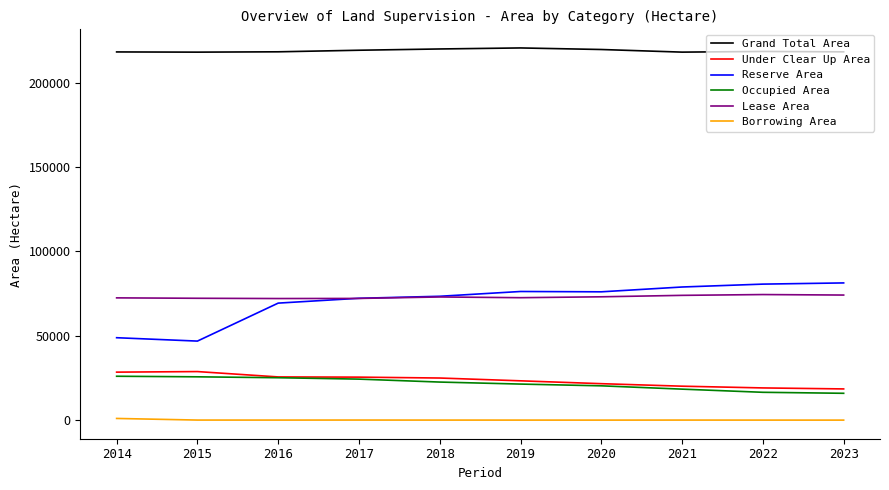

Which series has the largest range (max minus min)?

Reserve Area